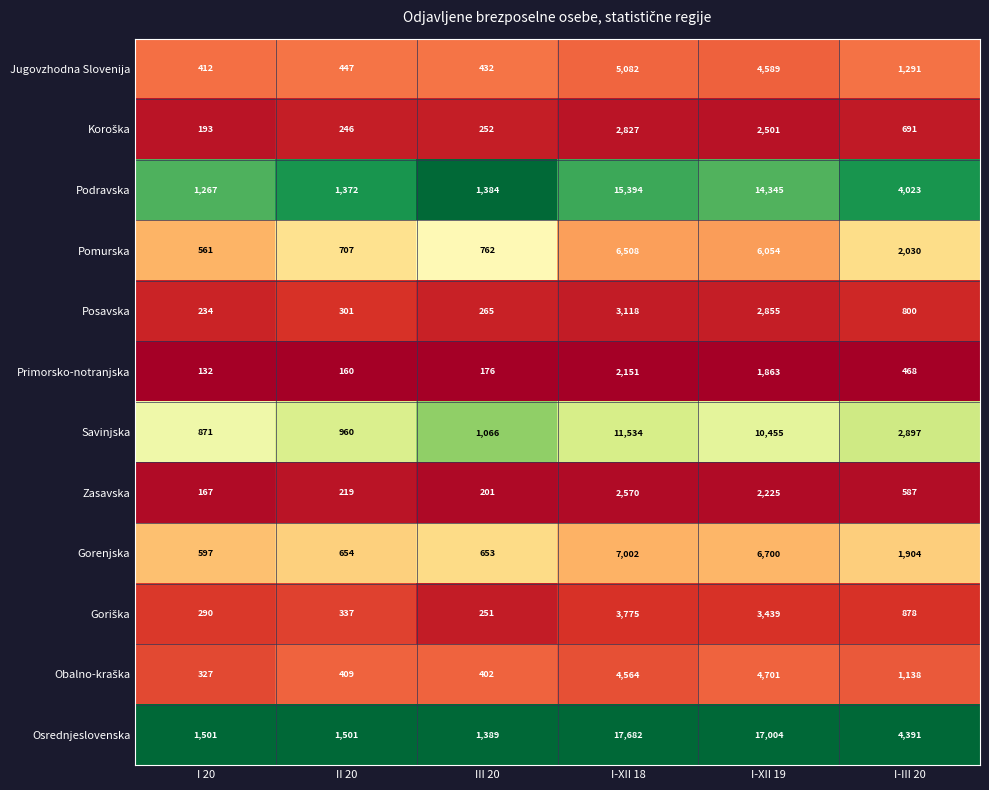

At which label does Pomurska first exceed 2030?

I-XII 18